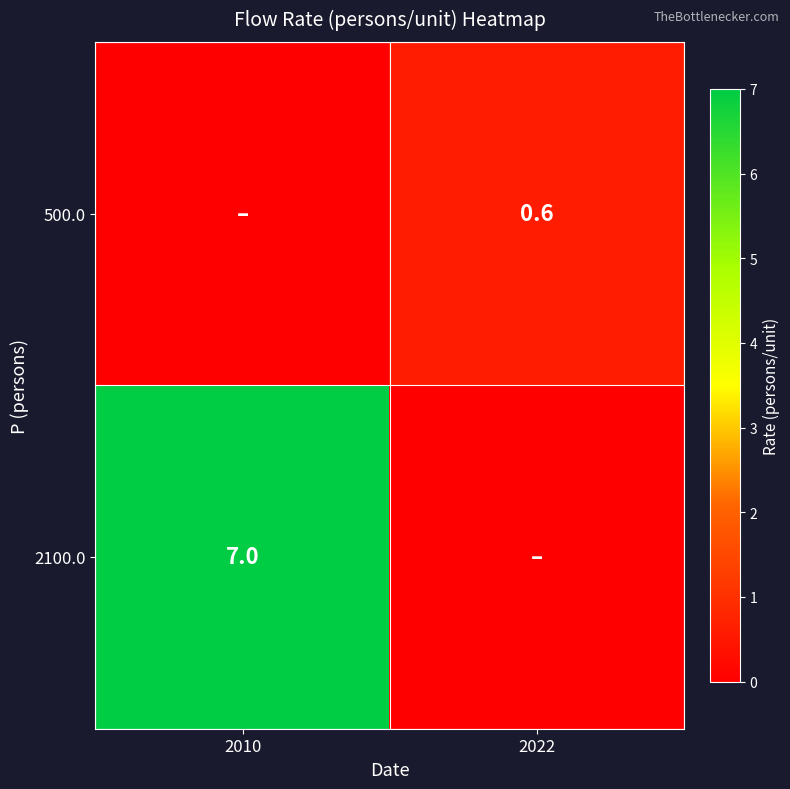

Which label corresponds to the smallest value in the chart?

2010